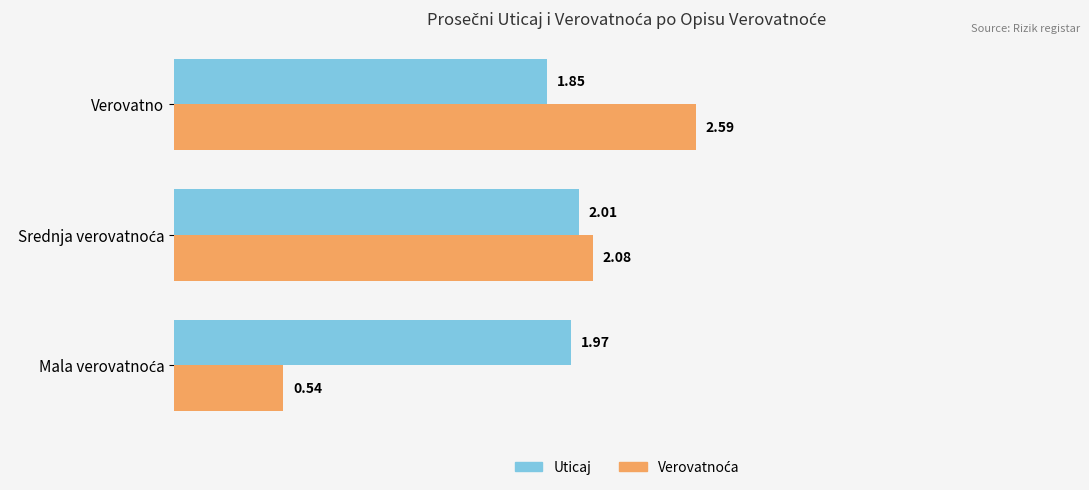

Which category has the lowest value in the Uticaj series?

Verovatno